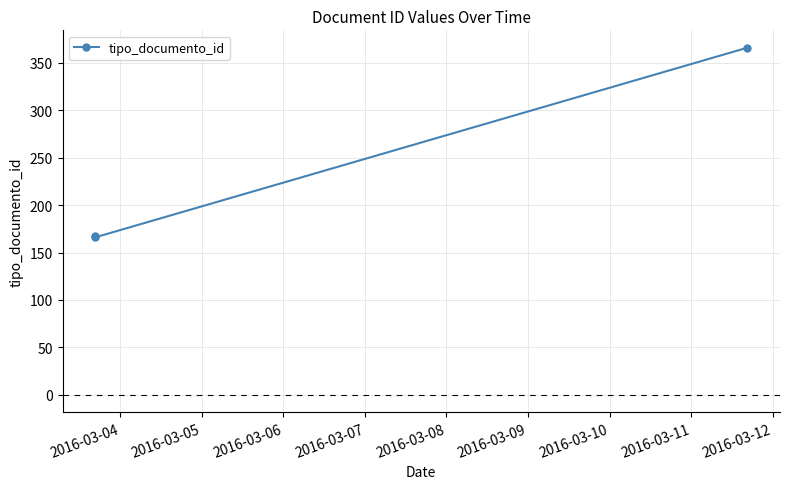

What is the value of the 1st point from the left?

167